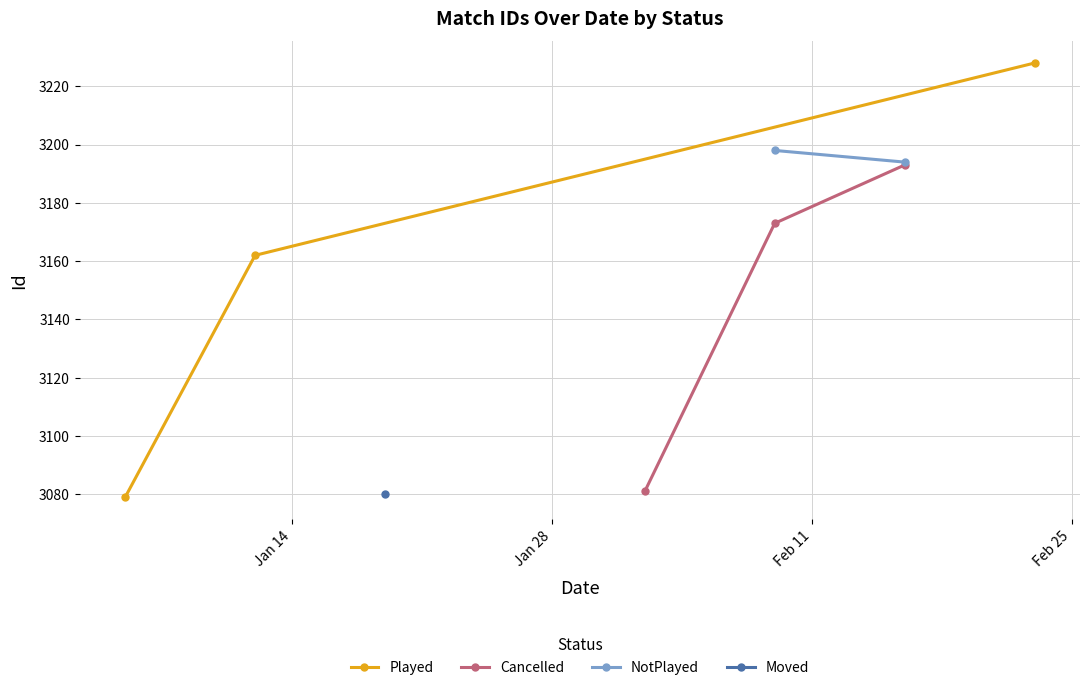

Is this an area chart (filled region under the line)?

No